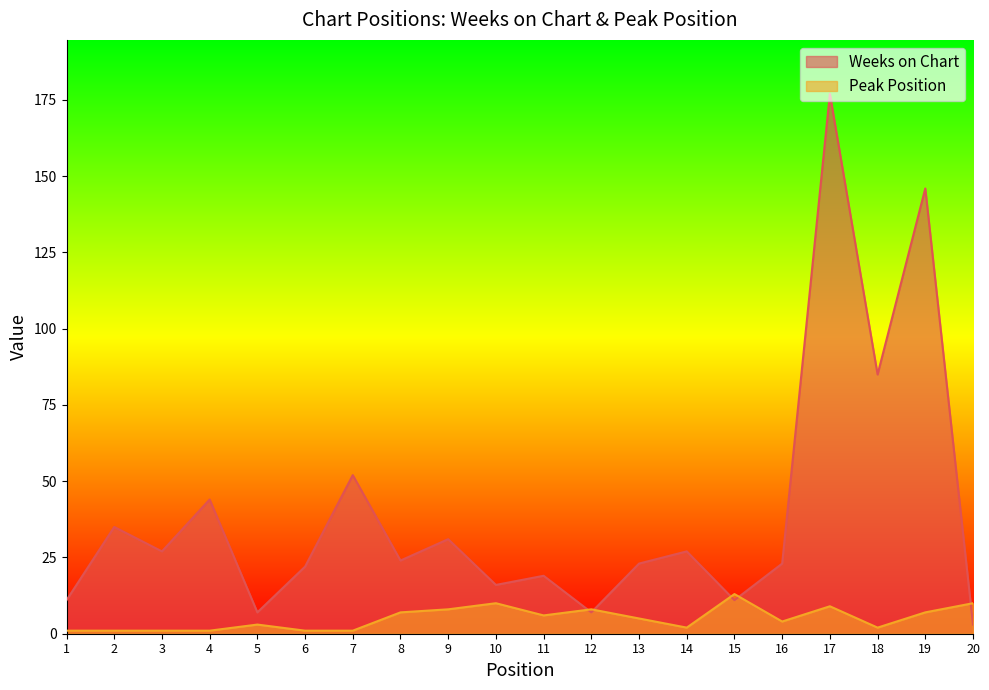

Count the number of categories in the chart.

20